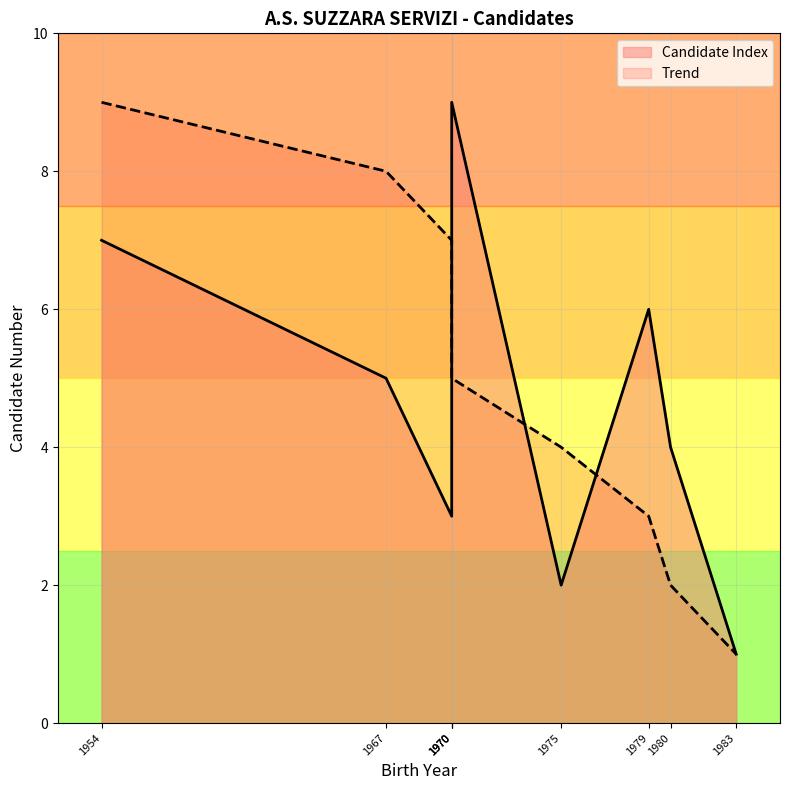

How many data points are less than 5?

4